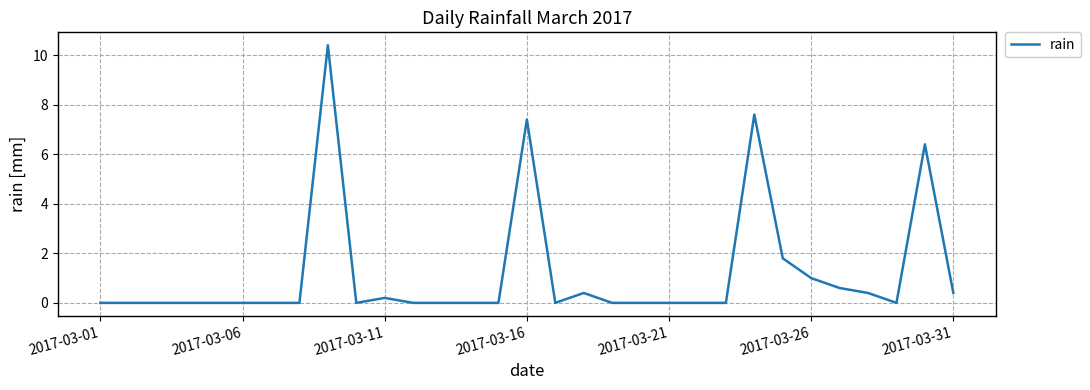

What is the maximum value shown in the chart?

10.4